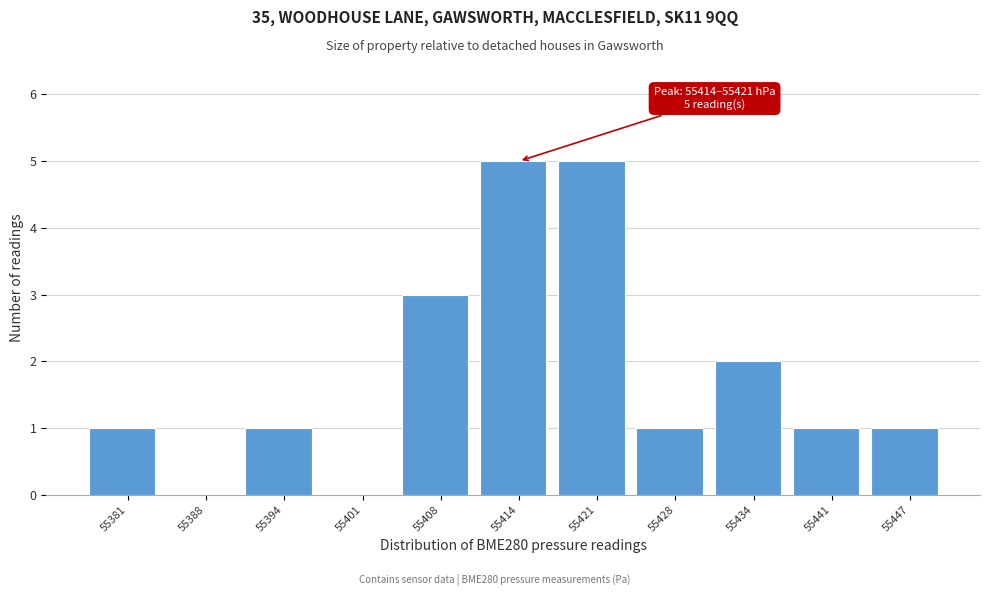

Reading left to right, list all the values displayed in this chart.

55381=1	55388=0	55394=1	55401=0	55408=3	55414=5	55421=5	55428=1	55434=2	55441=1	55447=1